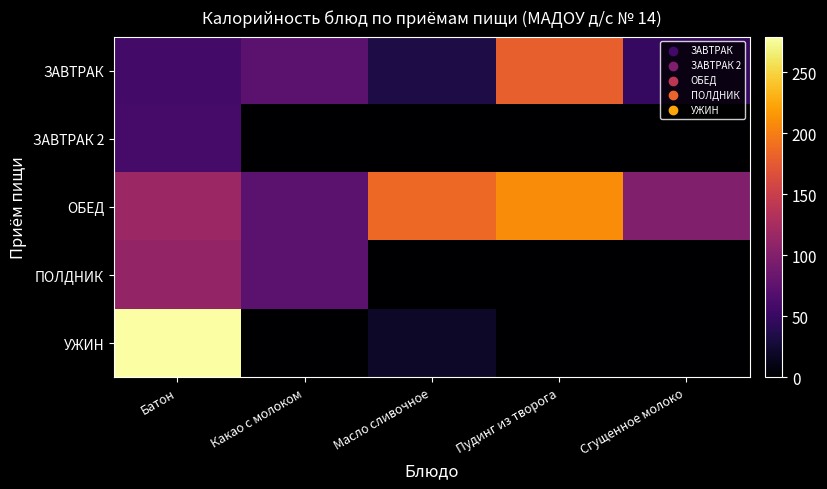

At which category is the sum across all series the highest?

Батон